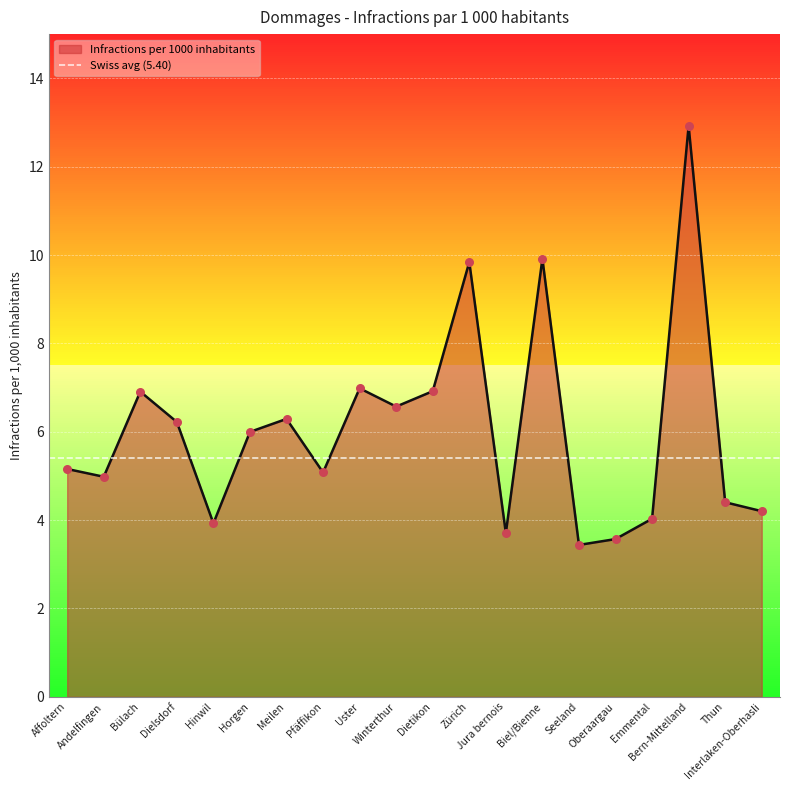

Between Dietikon and Andelfingen, which is larger?

Dietikon